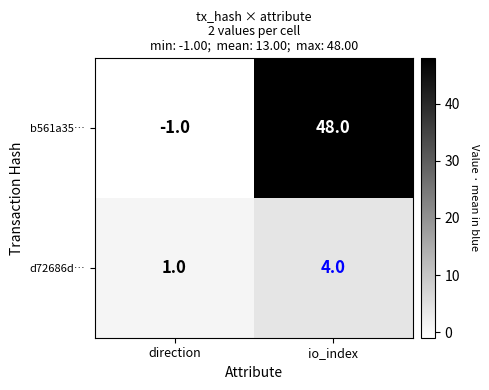

What value does the d72686d… series have at io_index?

4